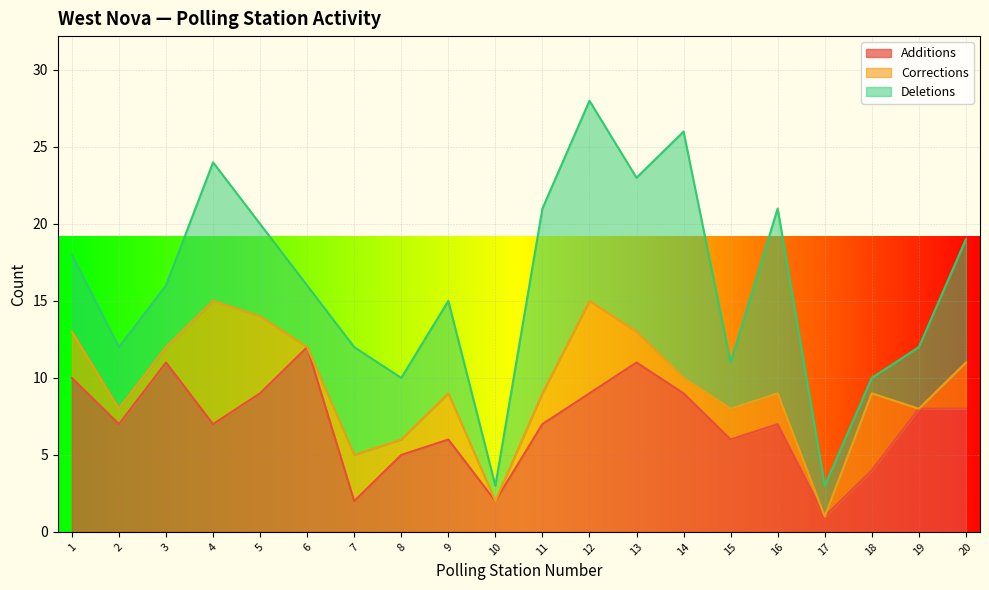

At which category is the sum across all series the highest?

12